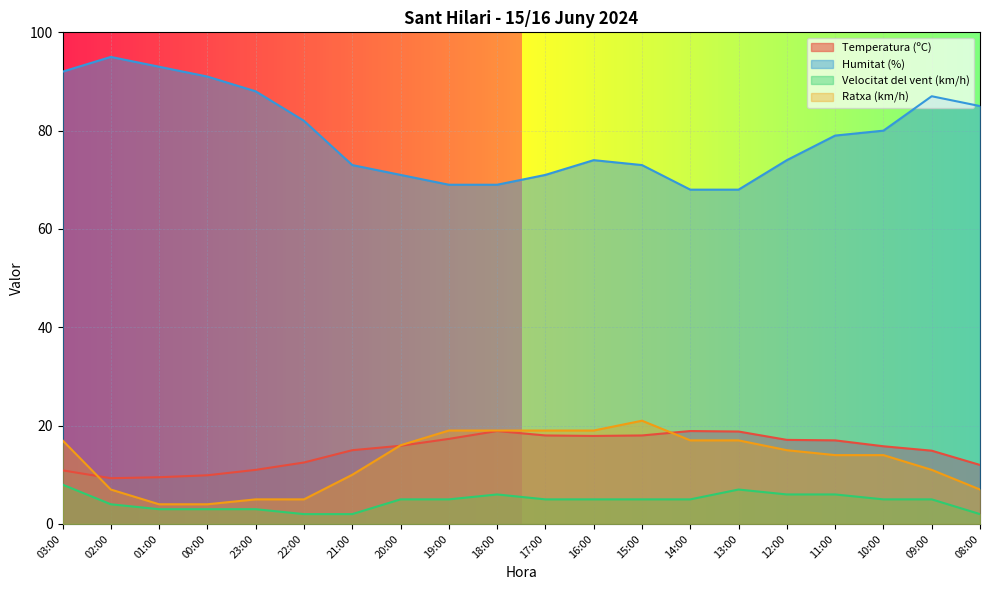

Which category has the lowest value in the Temperatura (ºC) series?

02:00